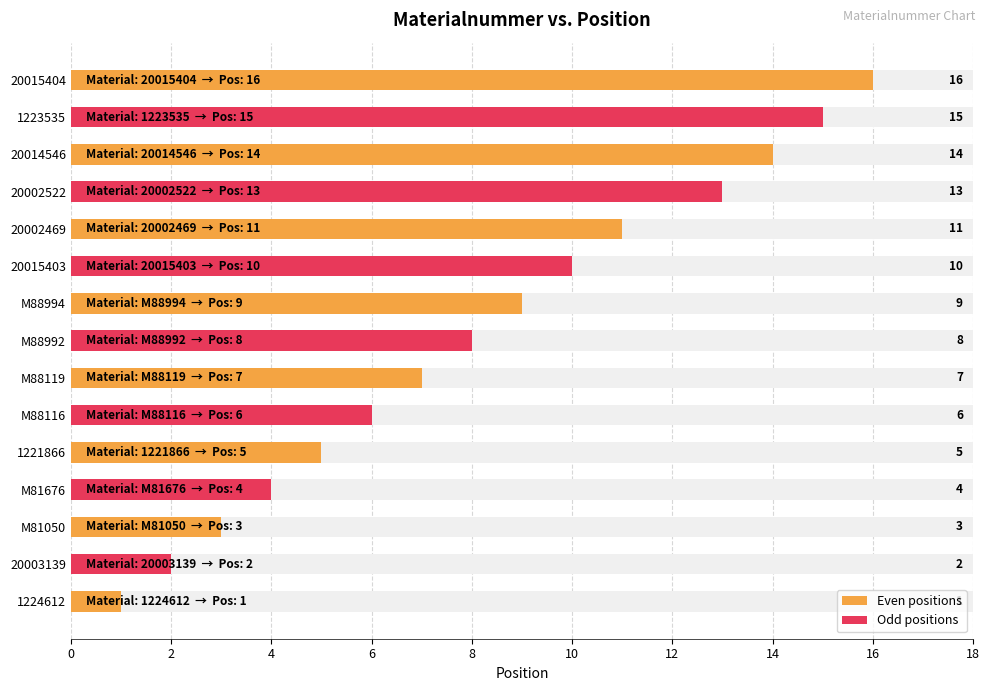

What is the average value?

8